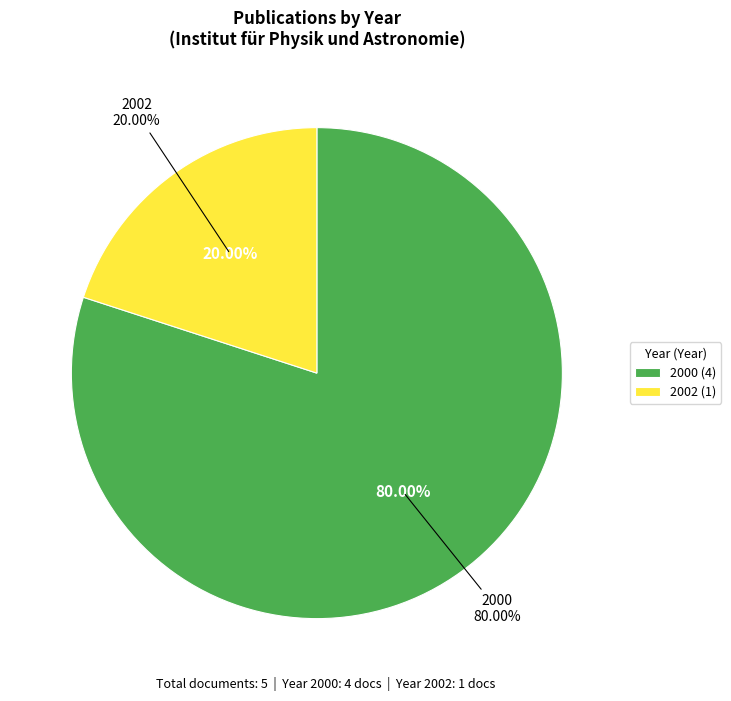

True or false: OPUS4-16742 accounts for 20% of the total.

True